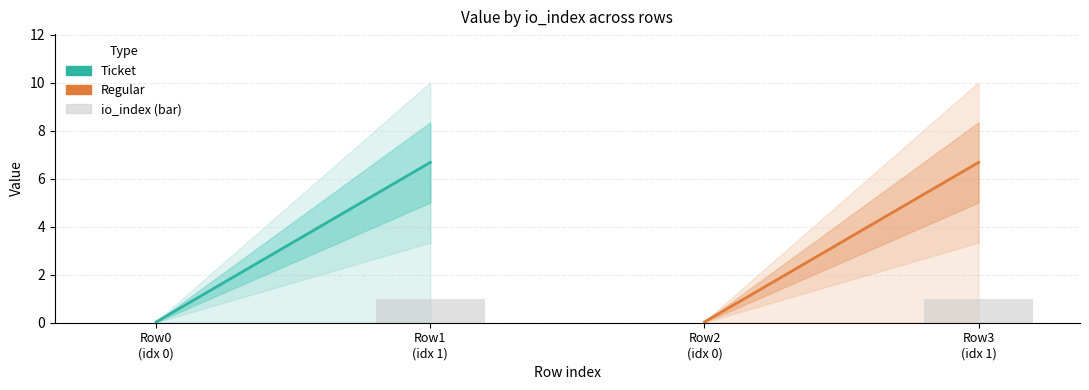

Count the number of data series in this chart.

1